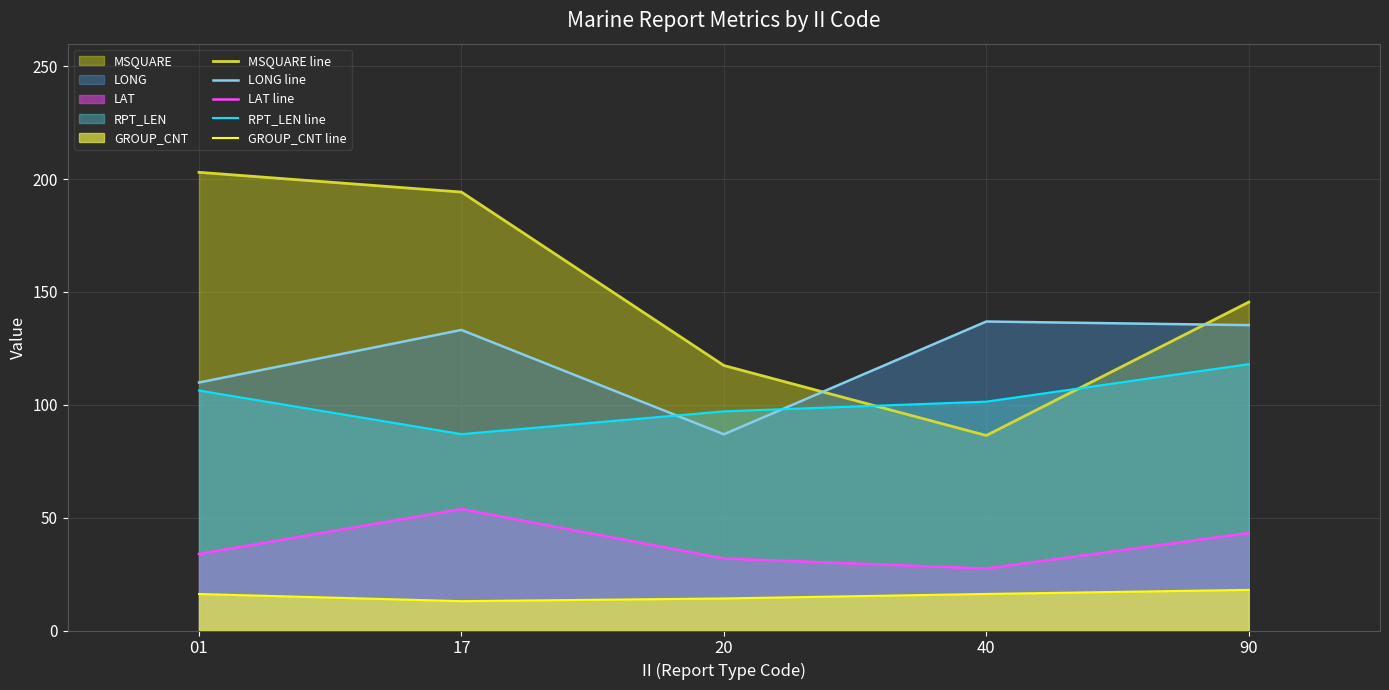

True or false: LONG line and LAT line cross at least once.

False